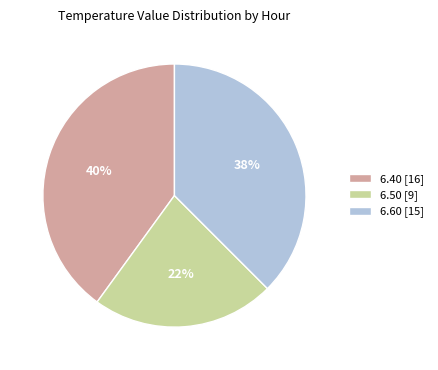

To the nearest percent, what portion does 6.50 [9] represent?

23%